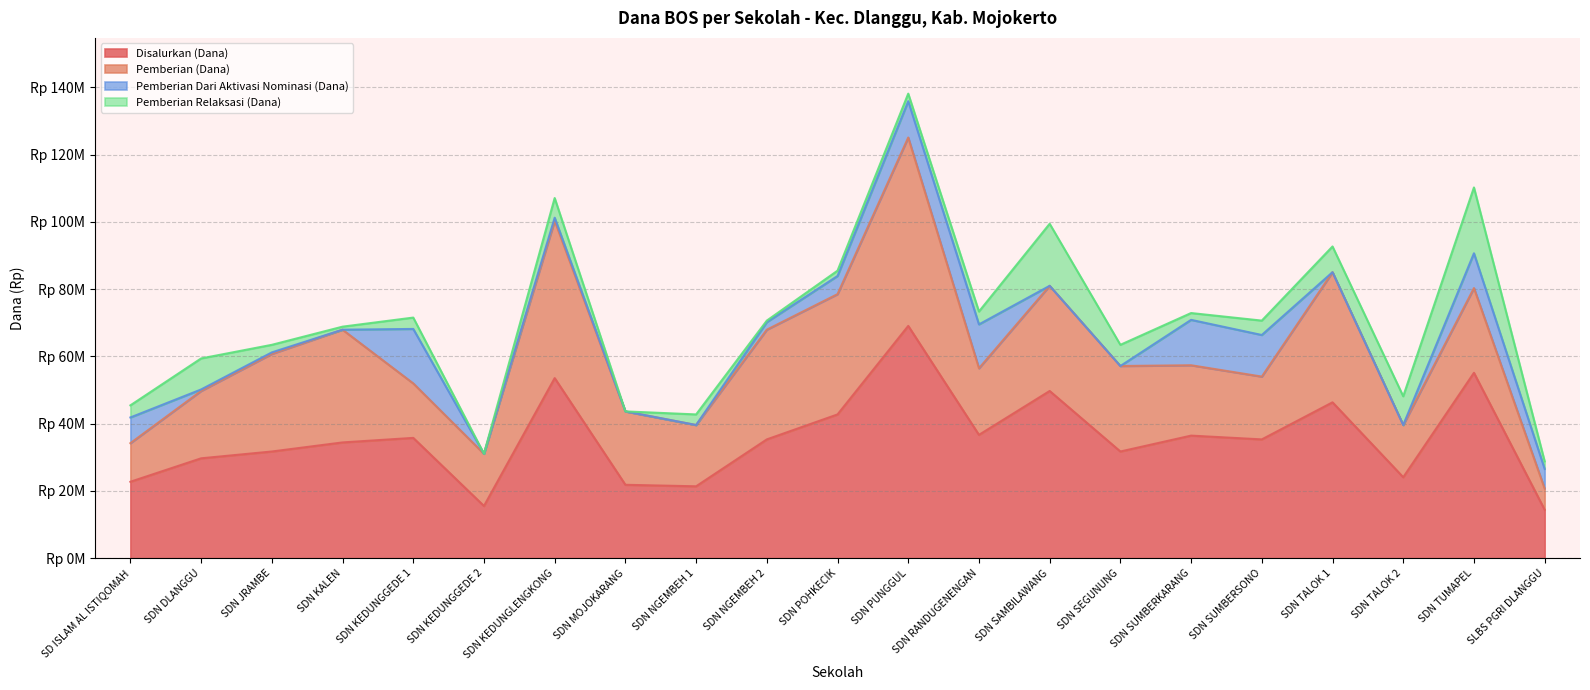

True or false: Pemberian Relaksasi (Dana) and Pemberian Dari Aktivasi Nominasi (Dana) intersect in this chart.

True